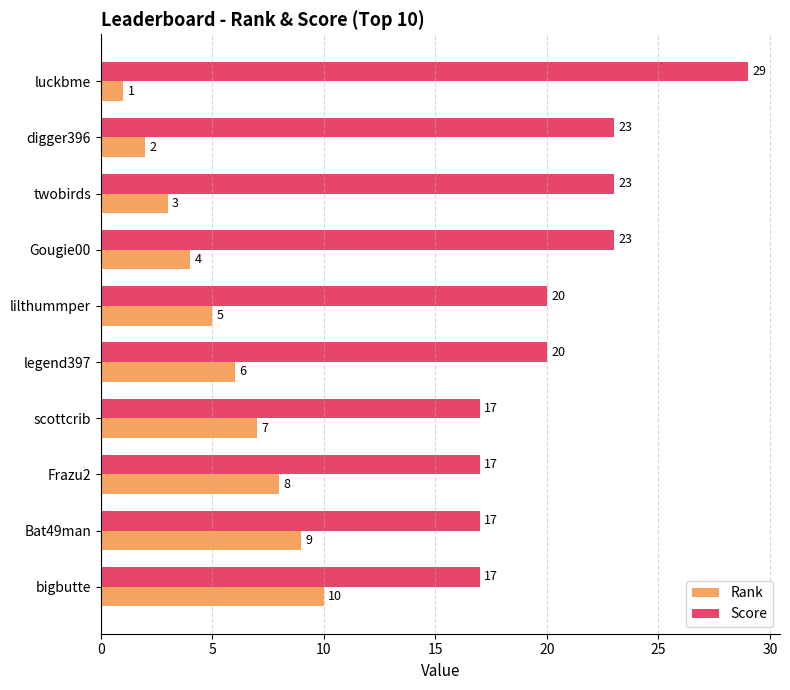

True or false: Score has a value of 7 at Gougie00.

False